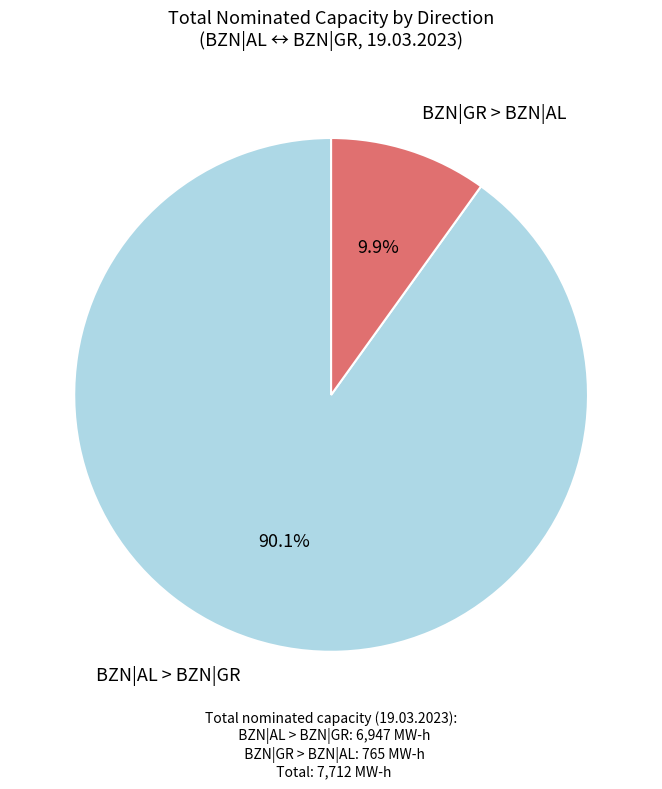

How much of the chart is everything except BZN|GR > BZN|AL?

90.1%